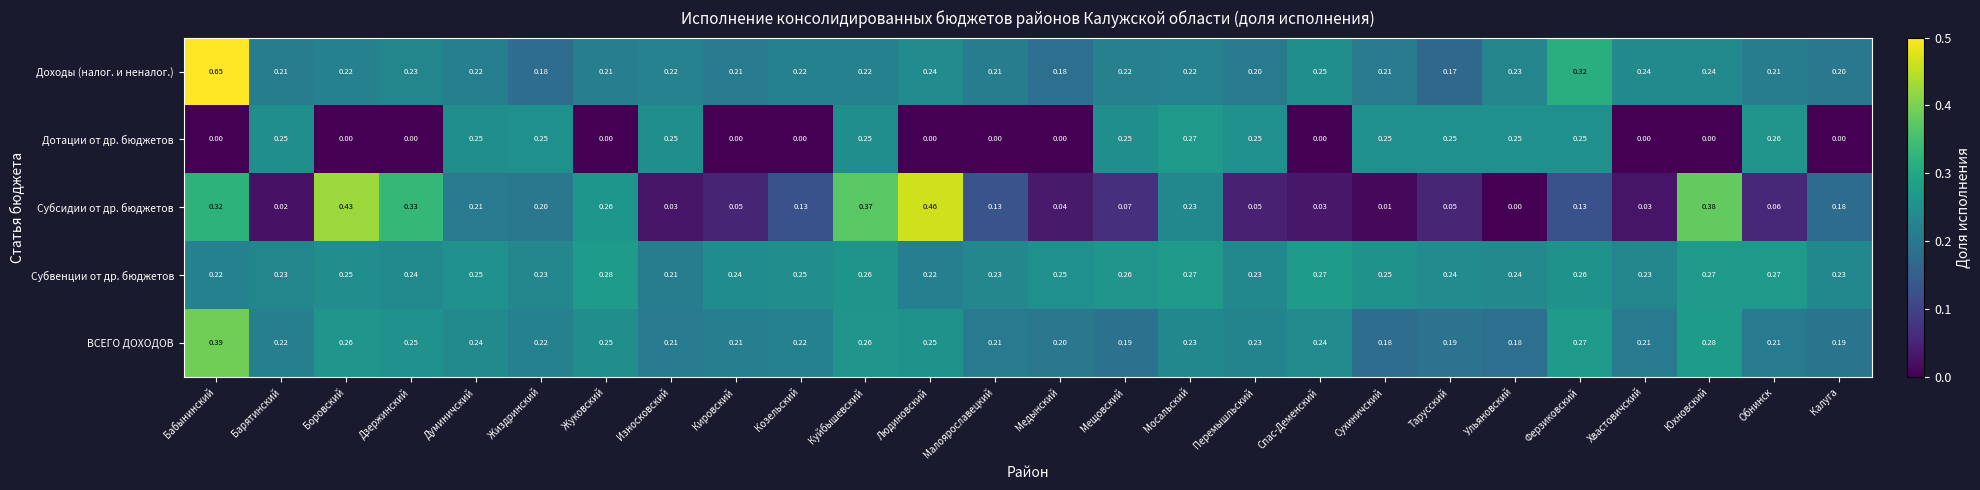

Which series has the largest range (max minus min)?

Доходы (налог. и неналог.)